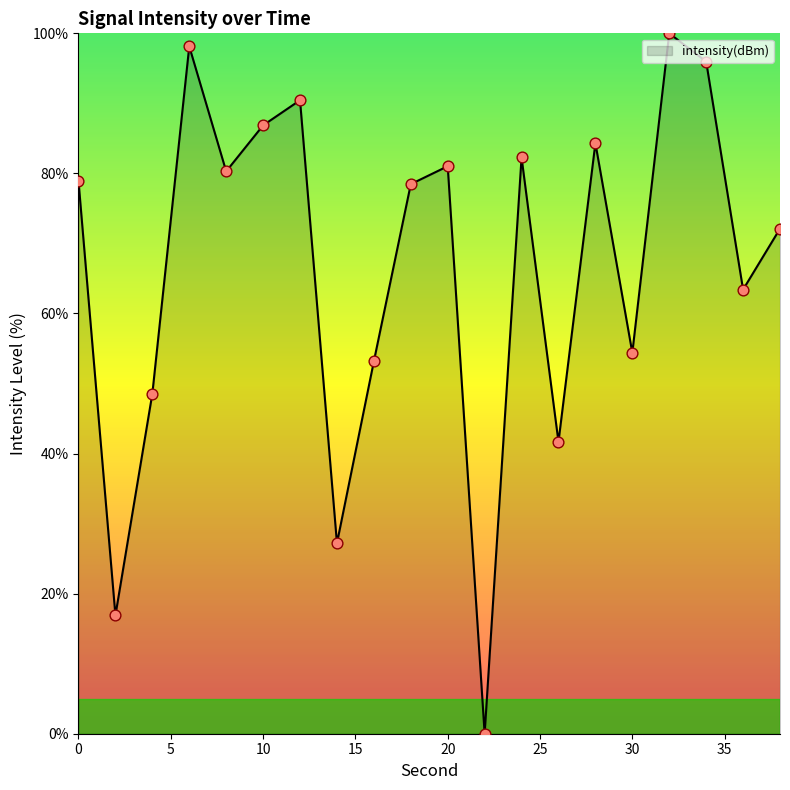

What is the difference between the maximum and minimum values?

100.0